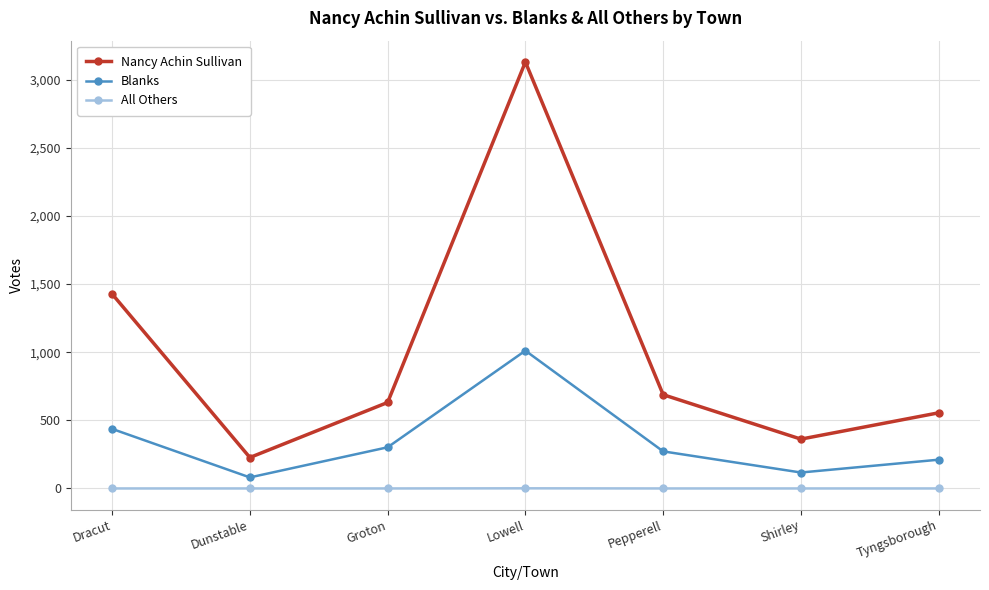

True or false: Blanks and All Others intersect in this chart.

False